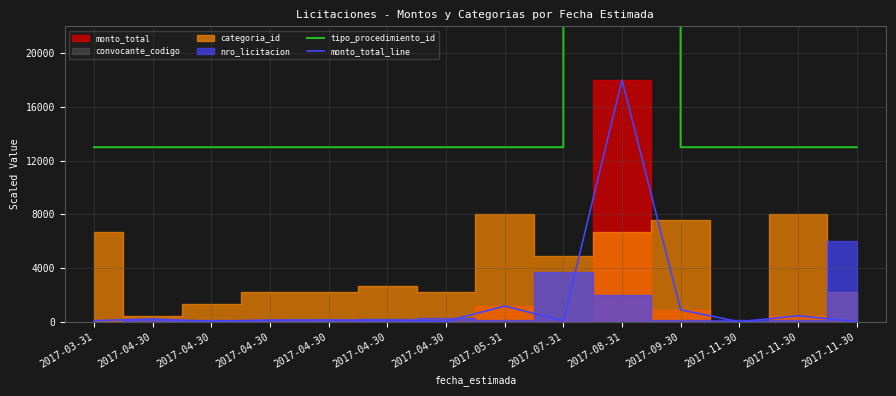

Which category has the lowest value in the monto_total_line series?

2017-11-30